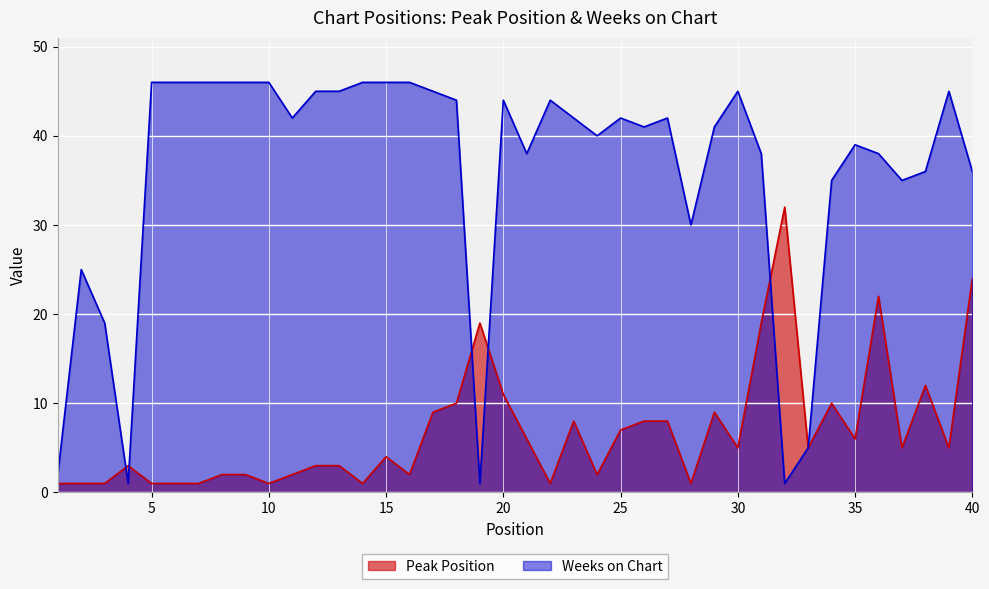

At which category is the sum across all series the highest?

36